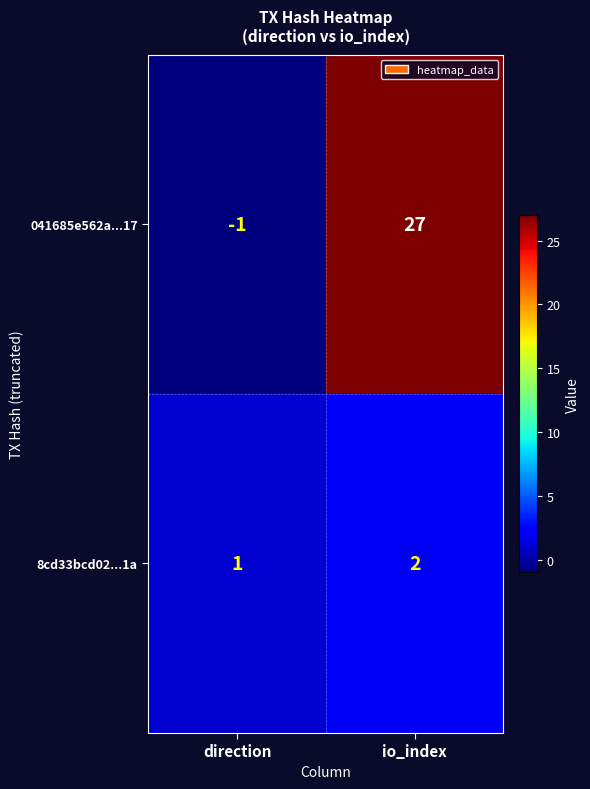

The value of 041685e562a...17 at io_index is 16. True or false?

False